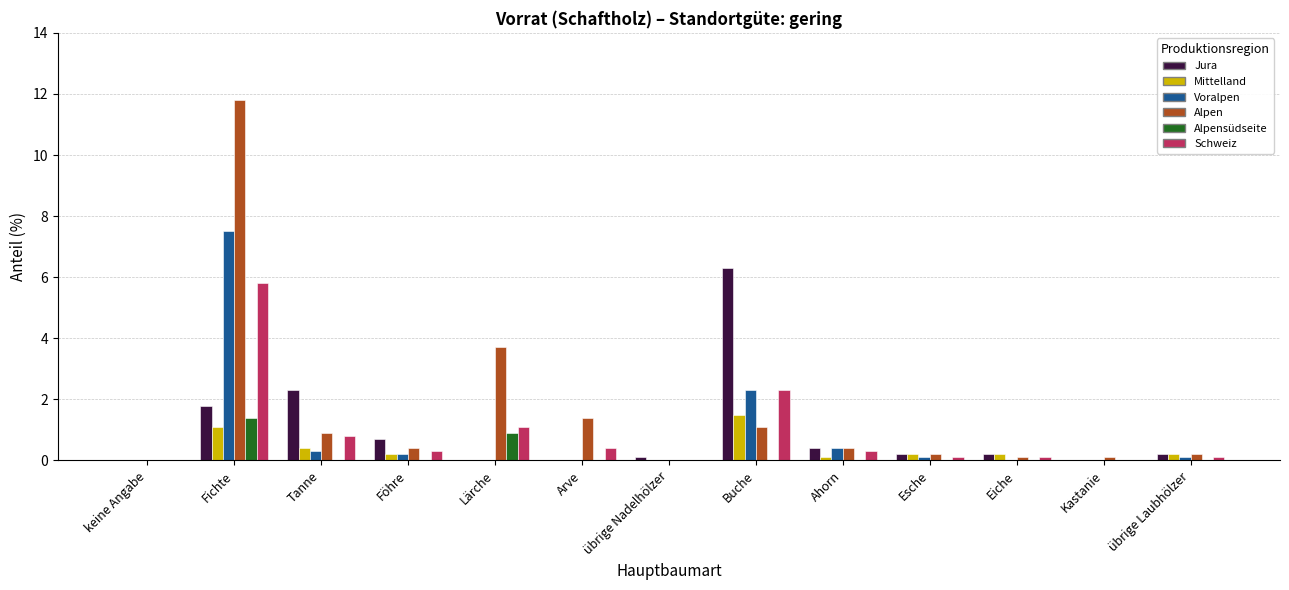

What is the maximum value for Schweiz?

5.8